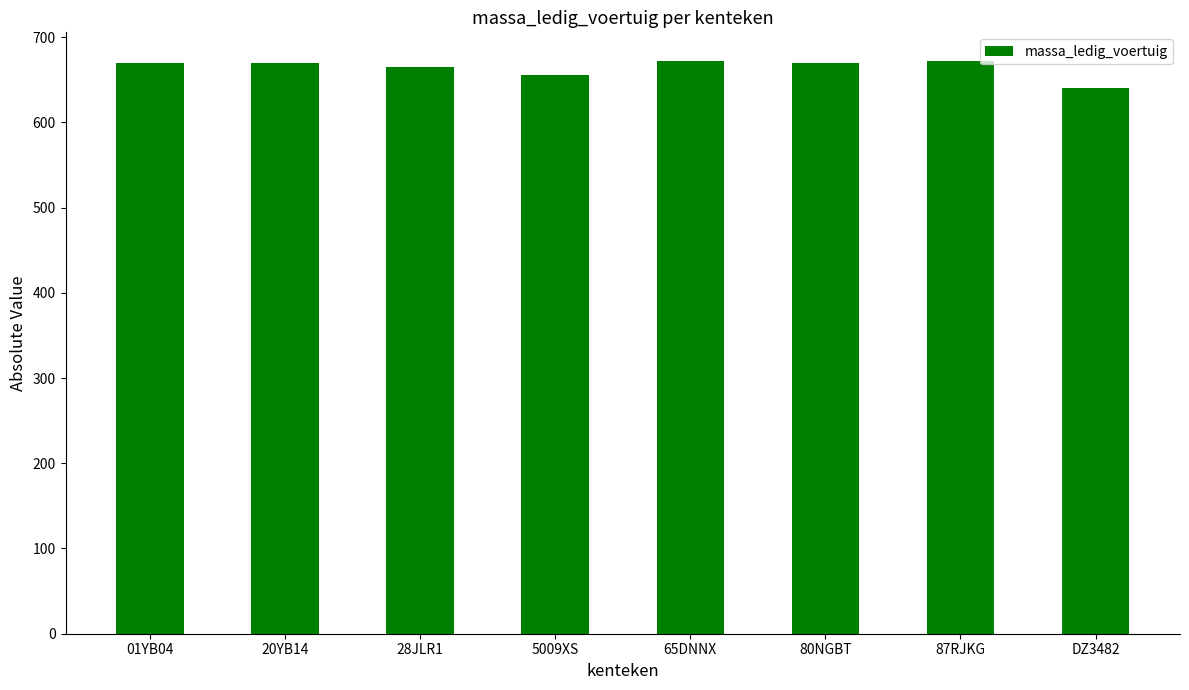

How many data points are less than 670?

3